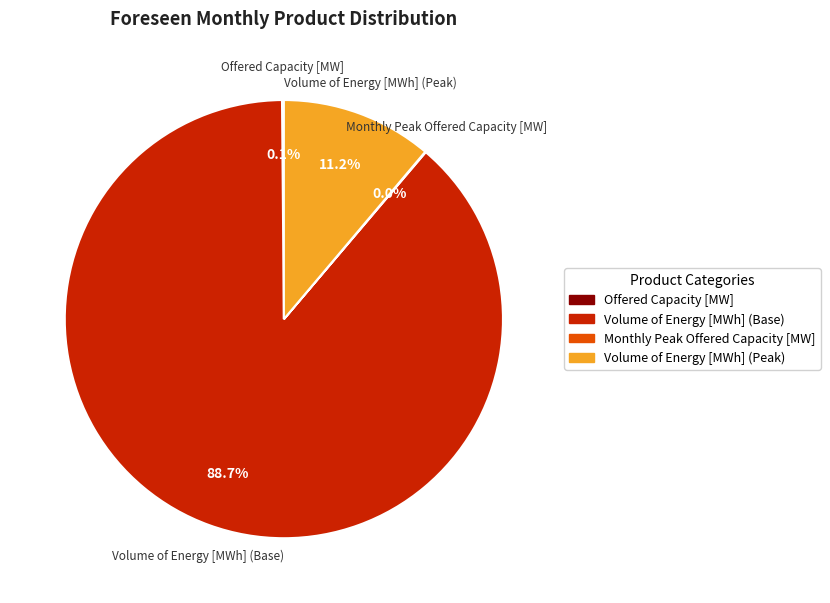

Which has a higher value, Volume of Energy [MWh] (Peak) or Volume of Energy [MWh] (Base)?

Volume of Energy [MWh] (Base)